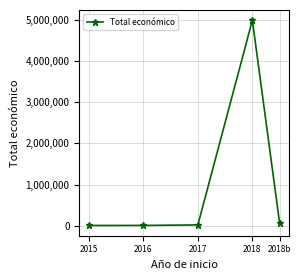

What is the label of the 5th point from the left?

2018b